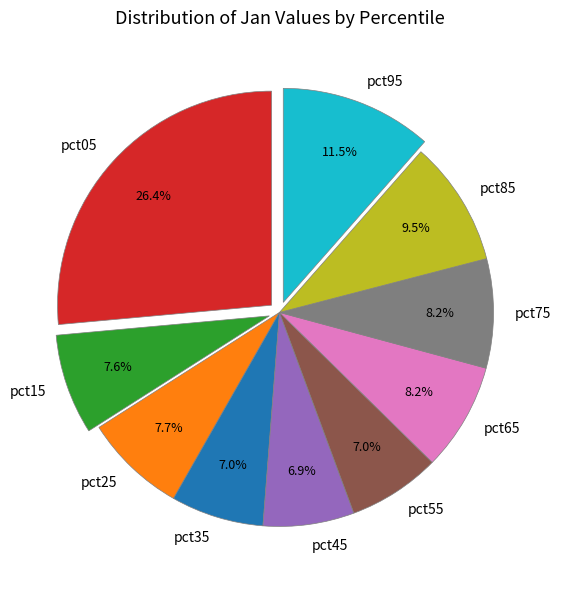

What percentage is the pct25 slice, to the nearest percent?

8%